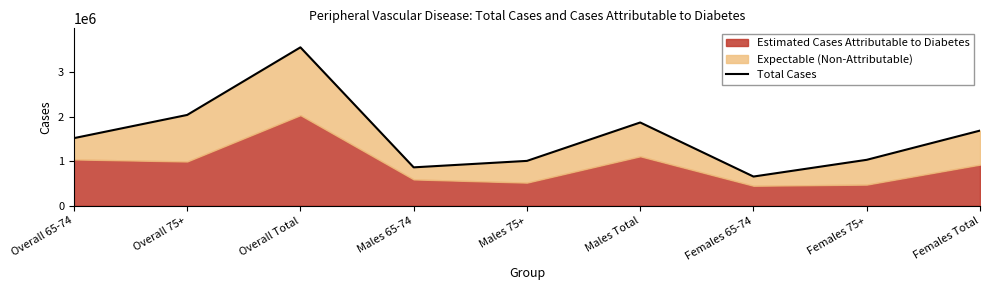

At which category does the chart reach its peak across all series?

Overall Total